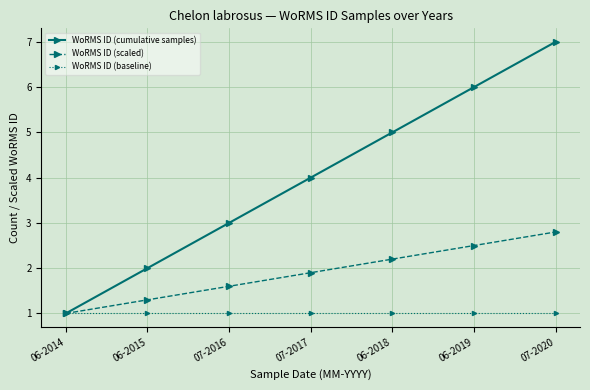

What is the spread (max minus min) of values at 06-2018?

4.0